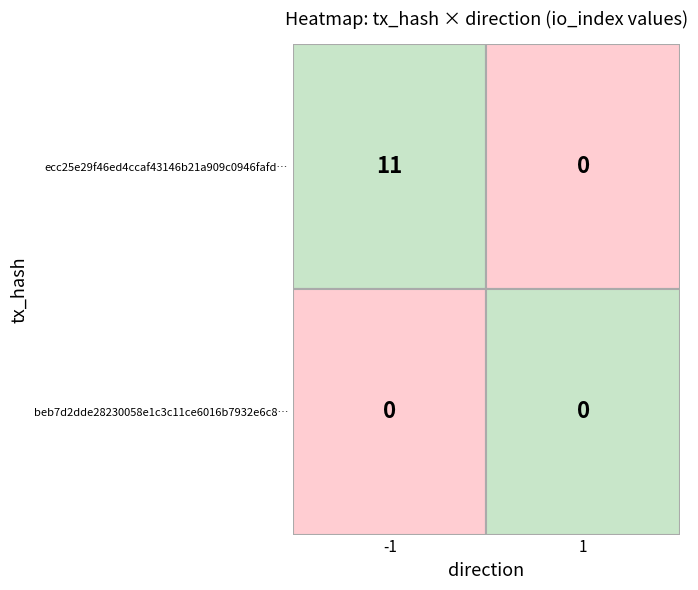

Which series changed the most between -1 and 1?

ecc25e29f46ed4ccaf43146b21a909c0946fafd